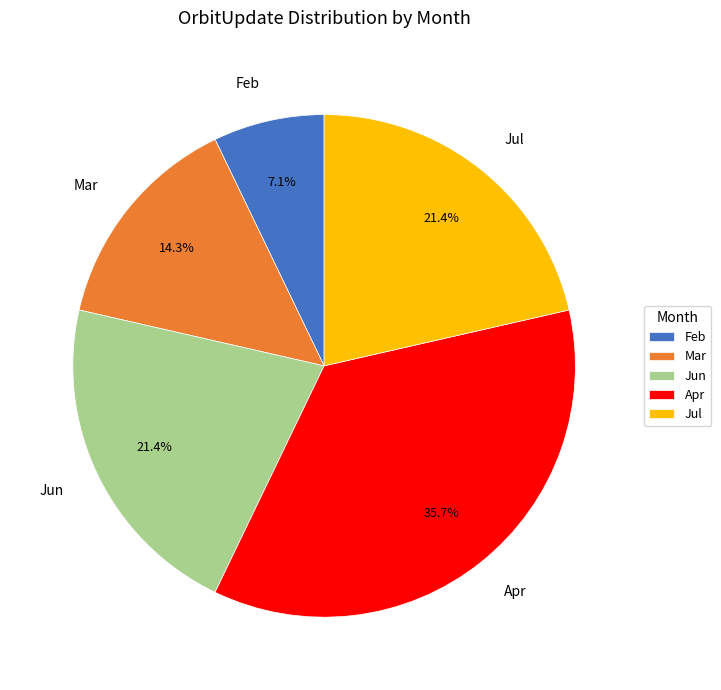

What is the largest slice in the pie chart?

Apr